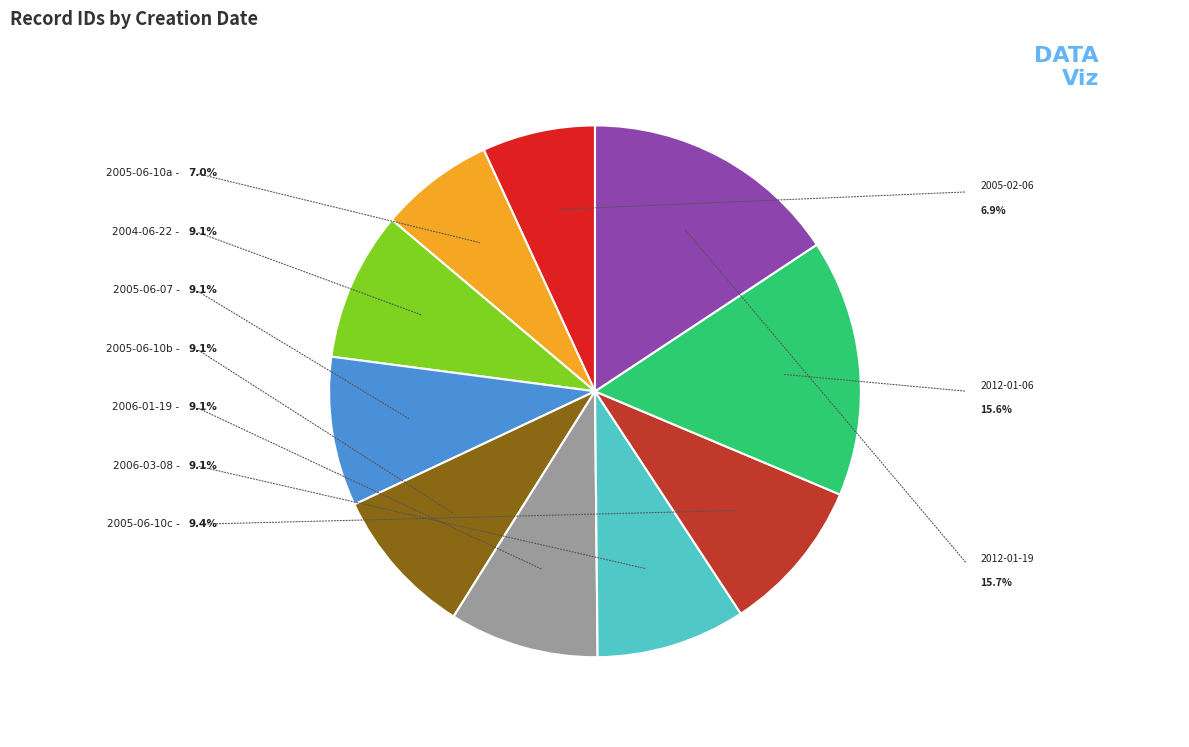

To the nearest percent, what percentage of the pie is 2012-01-19?

16%